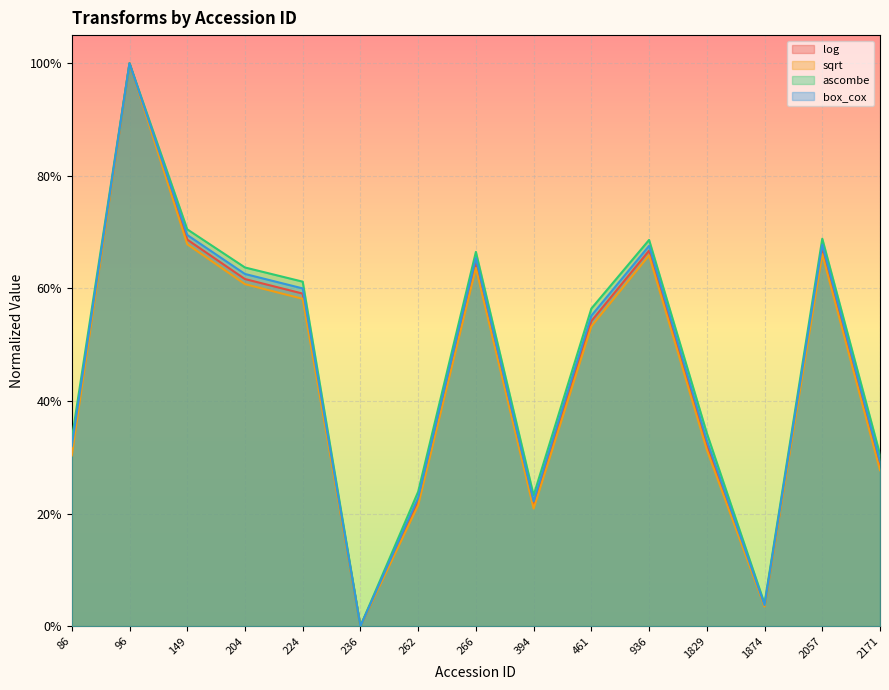

Rank the categories by ascombe value from highest to lowest.

96, 149, 2057, 936, 266, 204, 224, 461, 1829, 86, 2171, 262, 394, 1874, 236